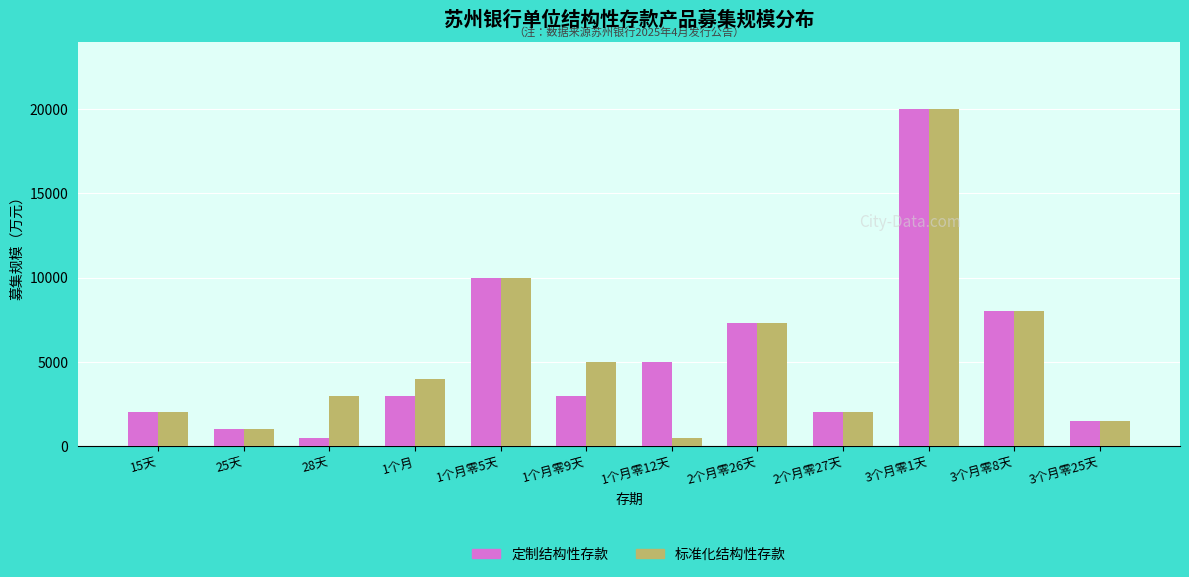

What is the total value across all series at 15天?

4000